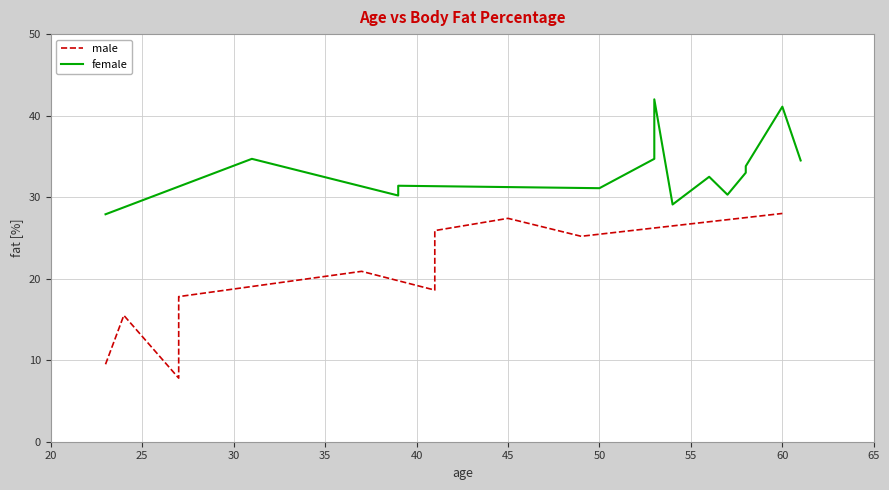

Between 37 and 27, which series saw the biggest shift?

male